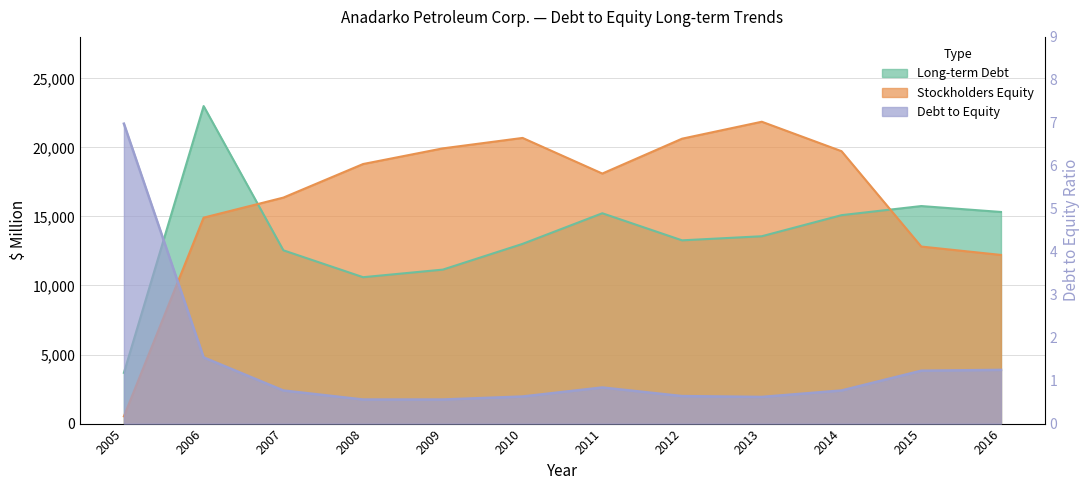

Which series has the widest spread of values?

Stockholders Equity